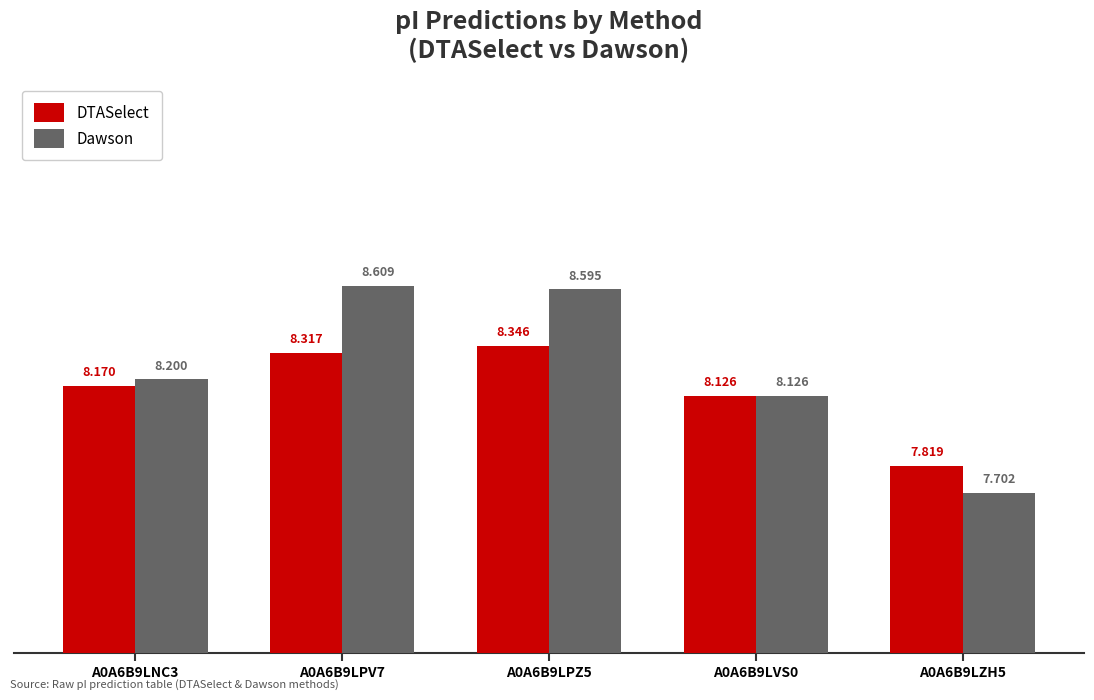

Where does the Dawson series first go above 8?

A0A6B9LNC3